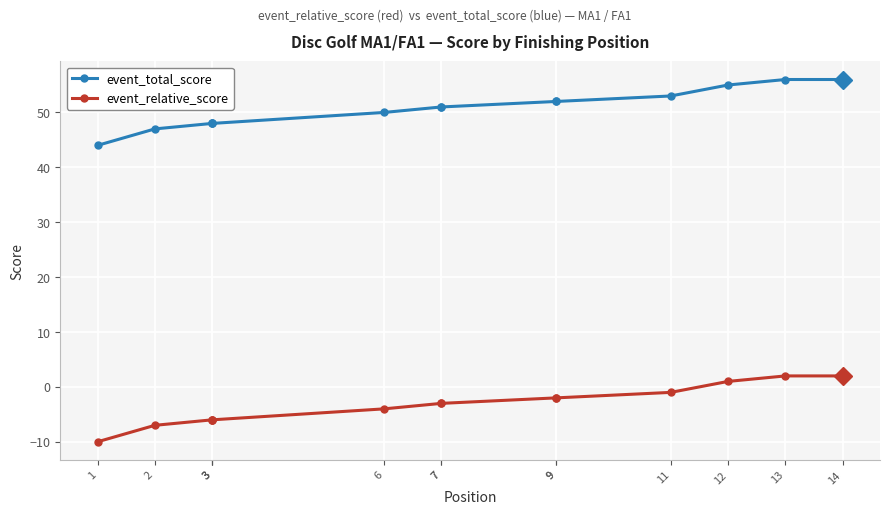

What is the value of the event_relative_score point at the 2nd from the left?

-7